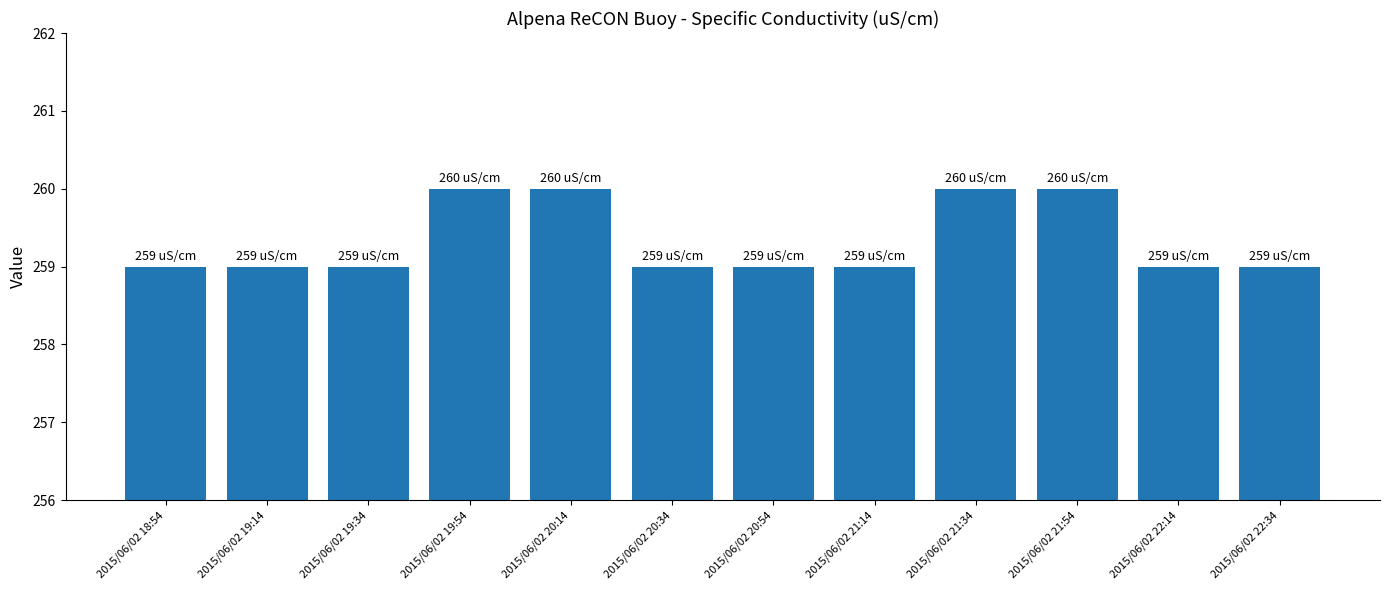

What is the sum of the values at 2015/06/02 20:14 and 2015/06/02 21:54?

520